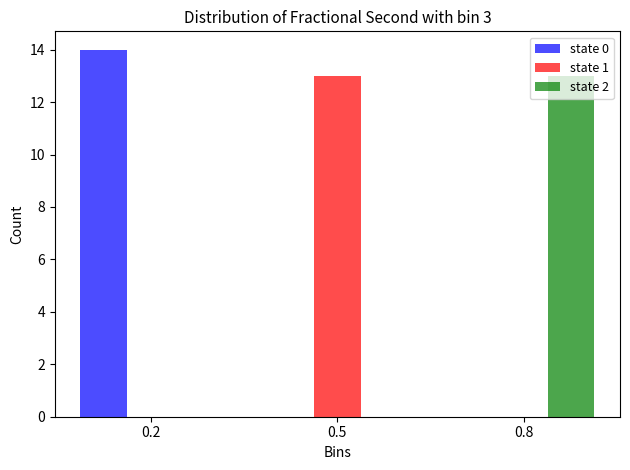

Reading left to right, transcribe all the data shown in this chart.

state 0: 0.2=14	0.5=0	0.8=0
state 1: 0.2=0	0.5=13	0.8=0
state 2: 0.2=0	0.5=0	0.8=13